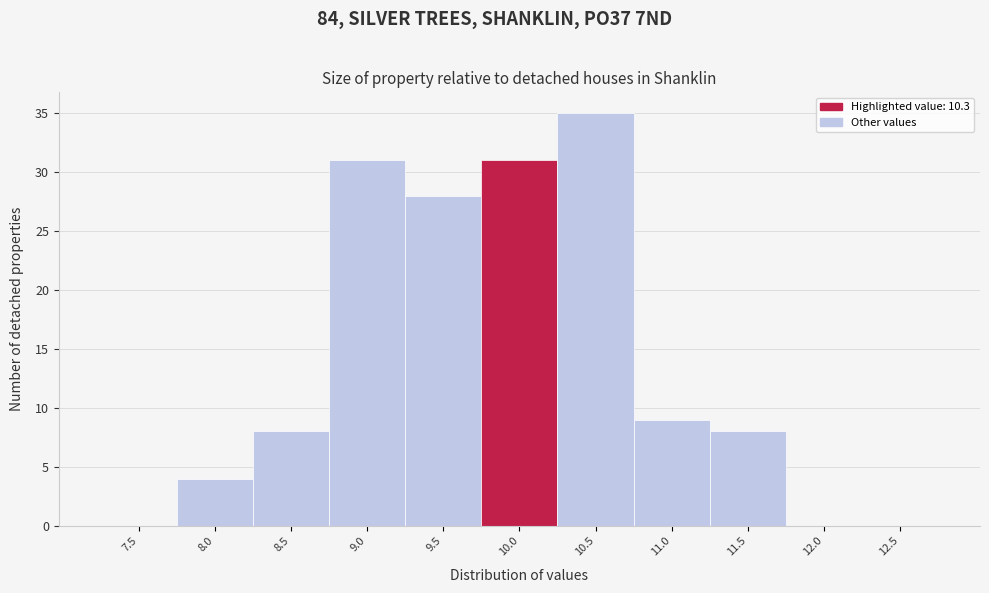

Reading left to right, transcribe all the data shown in this chart.

7.5=0	8.0=4	8.5=8	9.0=31	9.5=28	10.0=31	10.5=35	11.0=9	11.5=8	12.0=0	12.5=0